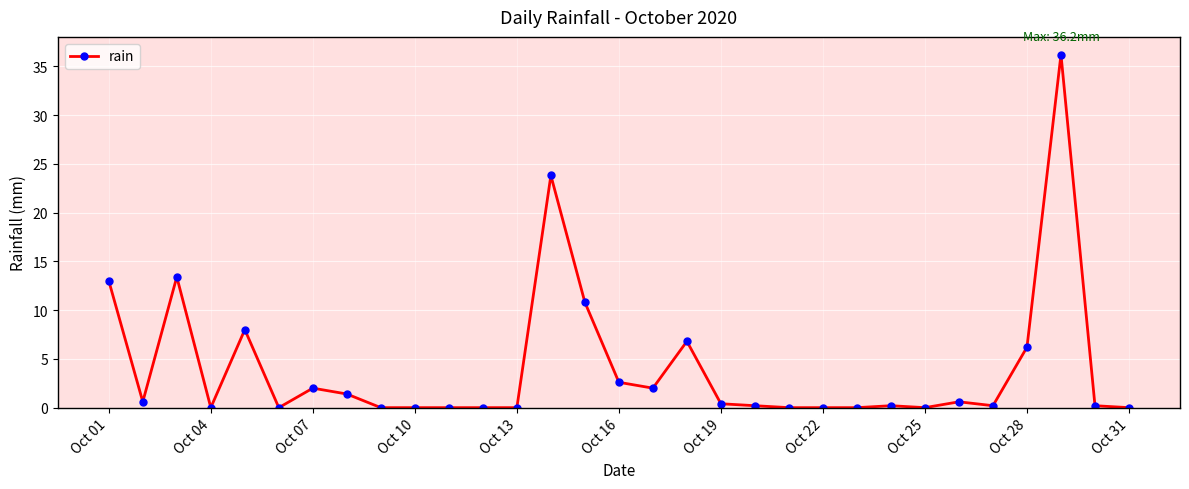

What is the sum of all values?

128.6